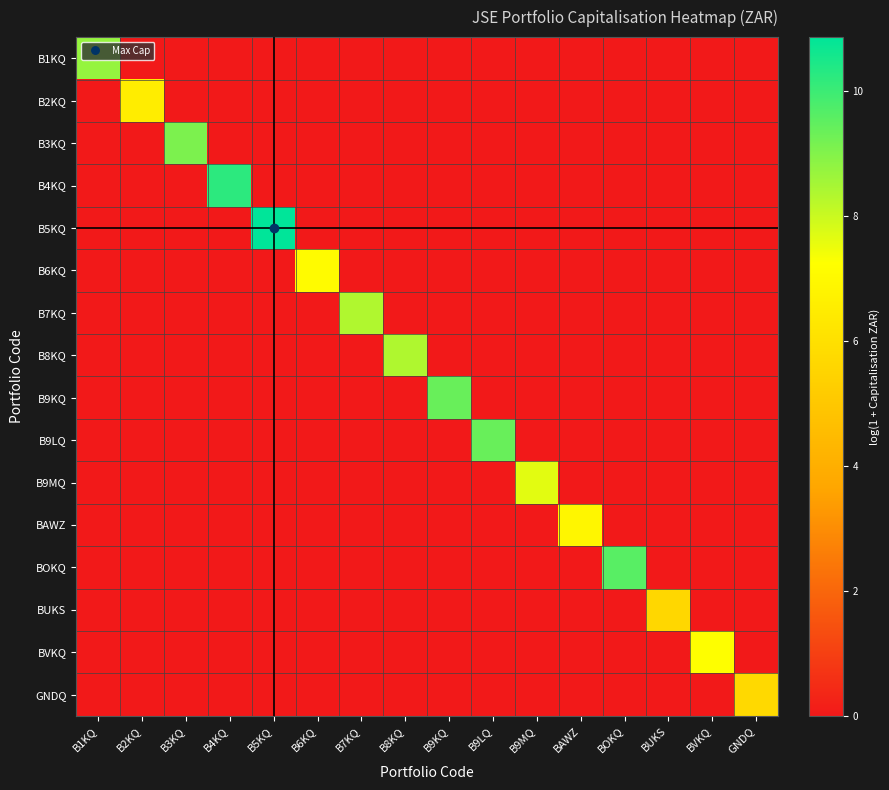

Reading left to right, transcribe all the data shown in this chart.

B1KQ: B1KQ=8.7	B2KQ=0.0	B3KQ=0.0	B4KQ=0.0	B5KQ=0.0	B6KQ=0.0	B7KQ=0.0	B8KQ=0.0	B9KQ=0.0	B9LQ=0.0	B9MQ=0.0	BAWZ=0.0	BOKQ=0.0	BUKS=0.0	BVKQ=0.0	GNDQ=0.0
B2KQ: B1KQ=0.0	B2KQ=6.5	B3KQ=0.0	B4KQ=0.0	B5KQ=0.0	B6KQ=0.0	B7KQ=0.0	B8KQ=0.0	B9KQ=0.0	B9LQ=0.0	B9MQ=0.0	BAWZ=0.0	BOKQ=0.0	BUKS=0.0	BVKQ=0.0	GNDQ=0.0
B3KQ: B1KQ=0.0	B2KQ=0.0	B3KQ=9.1	B4KQ=0.0	B5KQ=0.0	B6KQ=0.0	B7KQ=0.0	B8KQ=0.0	B9KQ=0.0	B9LQ=0.0	B9MQ=0.0	BAWZ=0.0	BOKQ=0.0	BUKS=0.0	BVKQ=0.0	GNDQ=0.0
B4KQ: B1KQ=0.0	B2KQ=0.0	B3KQ=0.0	B4KQ=10.2	B5KQ=0.0	B6KQ=0.0	B7KQ=0.0	B8KQ=0.0	B9KQ=0.0	B9LQ=0.0	B9MQ=0.0	BAWZ=0.0	BOKQ=0.0	BUKS=0.0	BVKQ=0.0	GNDQ=0.0
B5KQ: B1KQ=0.0	B2KQ=0.0	B3KQ=0.0	B4KQ=0.0	B5KQ=10.9	B6KQ=0.0	B7KQ=0.0	B8KQ=0.0	B9KQ=0.0	B9LQ=0.0	B9MQ=0.0	BAWZ=0.0	BOKQ=0.0	BUKS=0.0	BVKQ=0.0	GNDQ=0.0
B6KQ: B1KQ=0.0	B2KQ=0.0	B3KQ=0.0	B4KQ=0.0	B5KQ=0.0	B6KQ=7.1	B7KQ=0.0	B8KQ=0.0	B9KQ=0.0	B9LQ=0.0	B9MQ=0.0	BAWZ=0.0	BOKQ=0.0	BUKS=0.0	BVKQ=0.0	GNDQ=0.0
B7KQ: B1KQ=0.0	B2KQ=0.0	B3KQ=0.0	B4KQ=0.0	B5KQ=0.0	B6KQ=0.0	B7KQ=8.4	B8KQ=0.0	B9KQ=0.0	B9LQ=0.0	B9MQ=0.0	BAWZ=0.0	BOKQ=0.0	BUKS=0.0	BVKQ=0.0	GNDQ=0.0
B8KQ: B1KQ=0.0	B2KQ=0.0	B3KQ=0.0	B4KQ=0.0	B5KQ=0.0	B6KQ=0.0	B7KQ=0.0	B8KQ=8.4	B9KQ=0.0	B9LQ=0.0	B9MQ=0.0	BAWZ=0.0	BOKQ=0.0	BUKS=0.0	BVKQ=0.0	GNDQ=0.0
B9KQ: B1KQ=0.0	B2KQ=0.0	B3KQ=0.0	B4KQ=0.0	B5KQ=0.0	B6KQ=0.0	B7KQ=0.0	B8KQ=0.0	B9KQ=9.4	B9LQ=0.0	B9MQ=0.0	BAWZ=0.0	BOKQ=0.0	BUKS=0.0	BVKQ=0.0	GNDQ=0.0
B9LQ: B1KQ=0.0	B2KQ=0.0	B3KQ=0.0	B4KQ=0.0	B5KQ=0.0	B6KQ=0.0	B7KQ=0.0	B8KQ=0.0	B9KQ=0.0	B9LQ=9.4	B9MQ=0.0	BAWZ=0.0	BOKQ=0.0	BUKS=0.0	BVKQ=0.0	GNDQ=0.0
B9MQ: B1KQ=0.0	B2KQ=0.0	B3KQ=0.0	B4KQ=0.0	B5KQ=0.0	B6KQ=0.0	B7KQ=0.0	B8KQ=0.0	B9KQ=0.0	B9LQ=0.0	B9MQ=7.6	BAWZ=0.0	BOKQ=0.0	BUKS=0.0	BVKQ=0.0	GNDQ=0.0
BAWZ: B1KQ=0.0	B2KQ=0.0	B3KQ=0.0	B4KQ=0.0	B5KQ=0.0	B6KQ=0.0	B7KQ=0.0	B8KQ=0.0	B9KQ=0.0	B9LQ=0.0	B9MQ=0.0	BAWZ=6.9	BOKQ=0.0	BUKS=0.0	BVKQ=0.0	GNDQ=0.0
BOKQ: B1KQ=0.0	B2KQ=0.0	B3KQ=0.0	B4KQ=0.0	B5KQ=0.0	B6KQ=0.0	B7KQ=0.0	B8KQ=0.0	B9KQ=0.0	B9LQ=0.0	B9MQ=0.0	BAWZ=0.0	BOKQ=9.6	BUKS=0.0	BVKQ=0.0	GNDQ=0.0
BUKS: B1KQ=0.0	B2KQ=0.0	B3KQ=0.0	B4KQ=0.0	B5KQ=0.0	B6KQ=0.0	B7KQ=0.0	B8KQ=0.0	B9KQ=0.0	B9LQ=0.0	B9MQ=0.0	BAWZ=0.0	BOKQ=0.0	BUKS=5.6	BVKQ=0.0	GNDQ=0.0
BVKQ: B1KQ=0.0	B2KQ=0.0	B3KQ=0.0	B4KQ=0.0	B5KQ=0.0	B6KQ=0.0	B7KQ=0.0	B8KQ=0.0	B9KQ=0.0	B9LQ=0.0	B9MQ=0.0	BAWZ=0.0	BOKQ=0.0	BUKS=0.0	BVKQ=7.3	GNDQ=0.0
GNDQ: B1KQ=0.0	B2KQ=0.0	B3KQ=0.0	B4KQ=0.0	B5KQ=0.0	B6KQ=0.0	B7KQ=0.0	B8KQ=0.0	B9KQ=0.0	B9LQ=0.0	B9MQ=0.0	BAWZ=0.0	BOKQ=0.0	BUKS=0.0	BVKQ=0.0	GNDQ=5.8